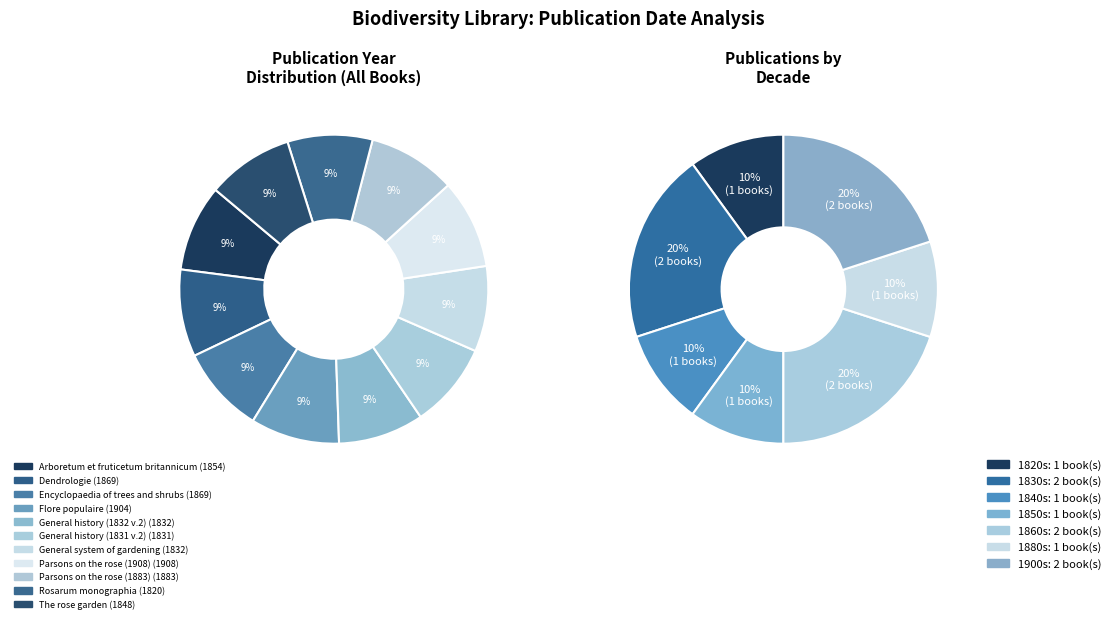

Combined, what portion of the pie is Parsons on the rose (1883) and Arboretum et fruticetum britannicum?

18.3%